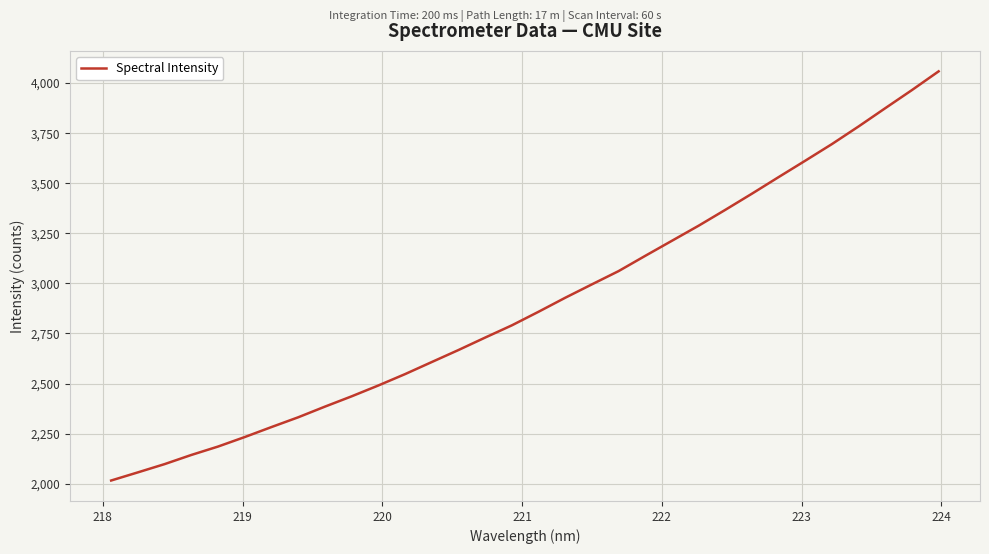

What is the greatest value displayed?

4058.5